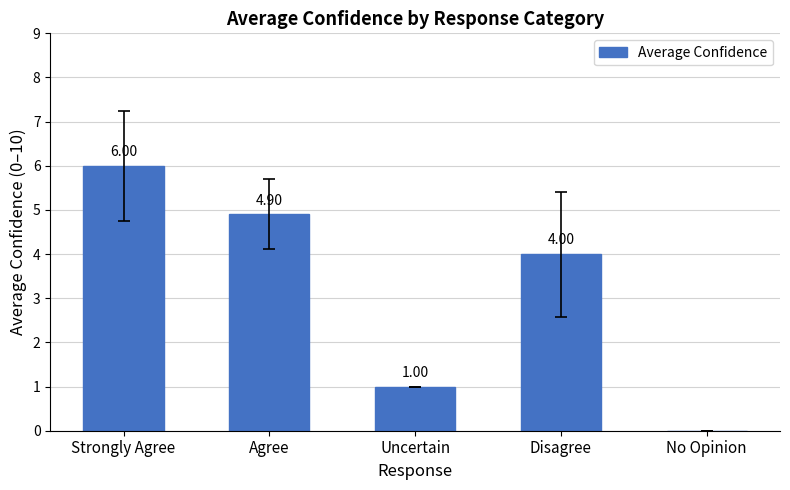

Reading left to right, transcribe all the data shown in this chart.

Strongly Agree=6.0	Agree=4.9	Uncertain=1.0	Disagree=4.0	No Opinion=0.0